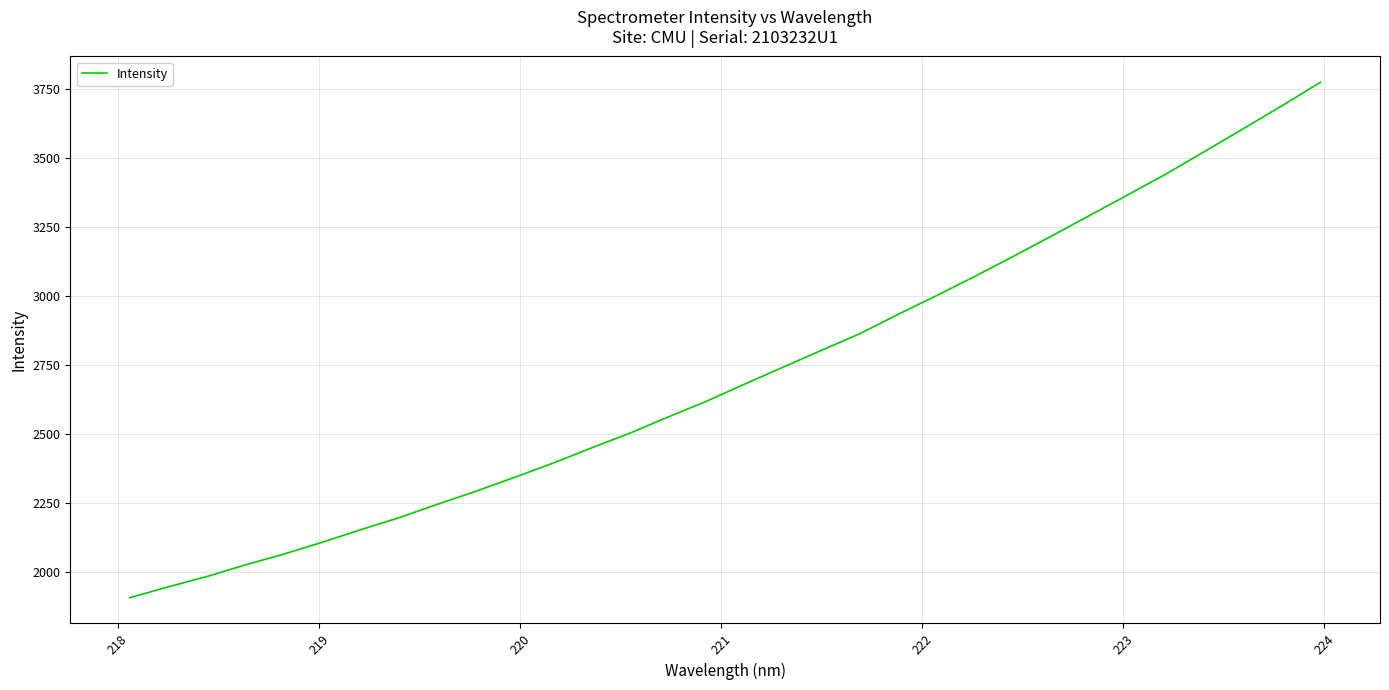

What is the difference between the maximum and minimum values?

1866.6